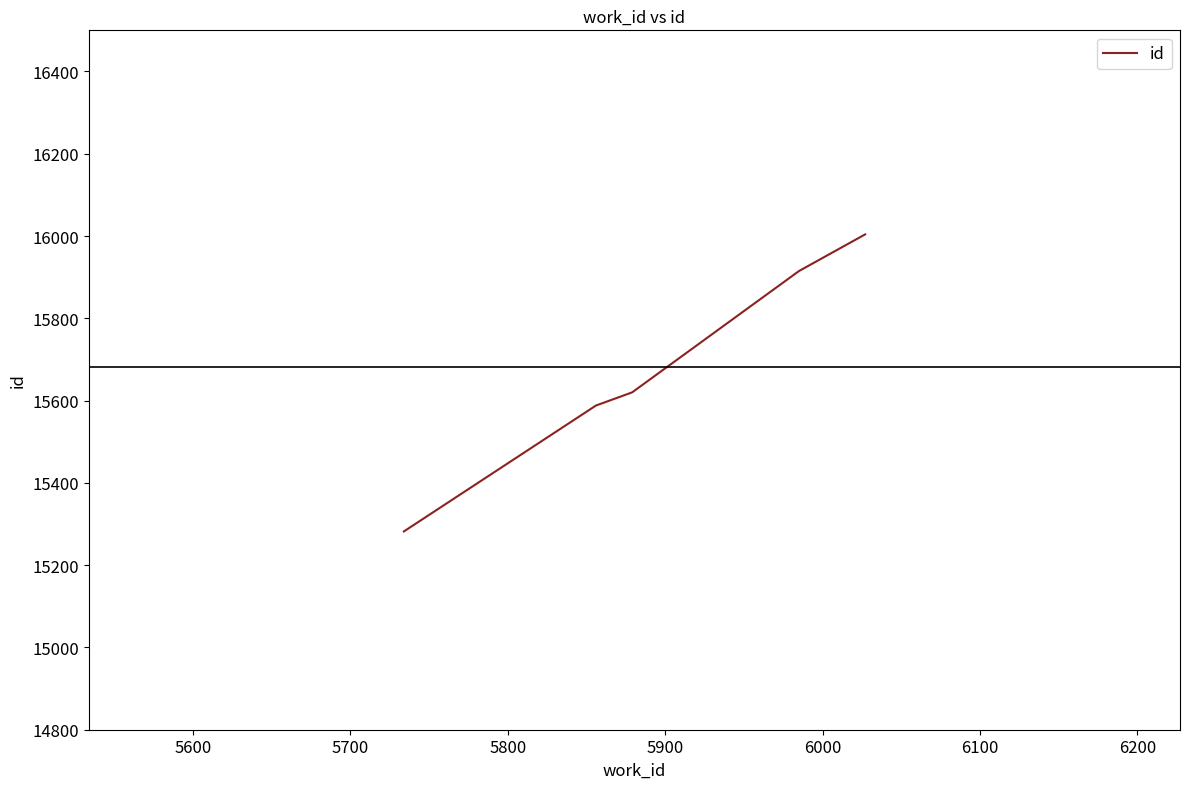

What is the greatest value displayed?

16004